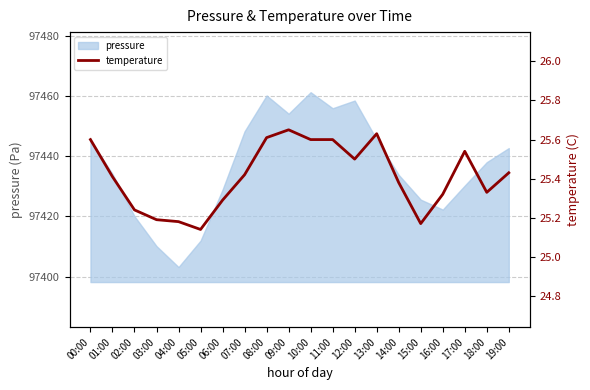

Which category has the highest value across all series?

09:00